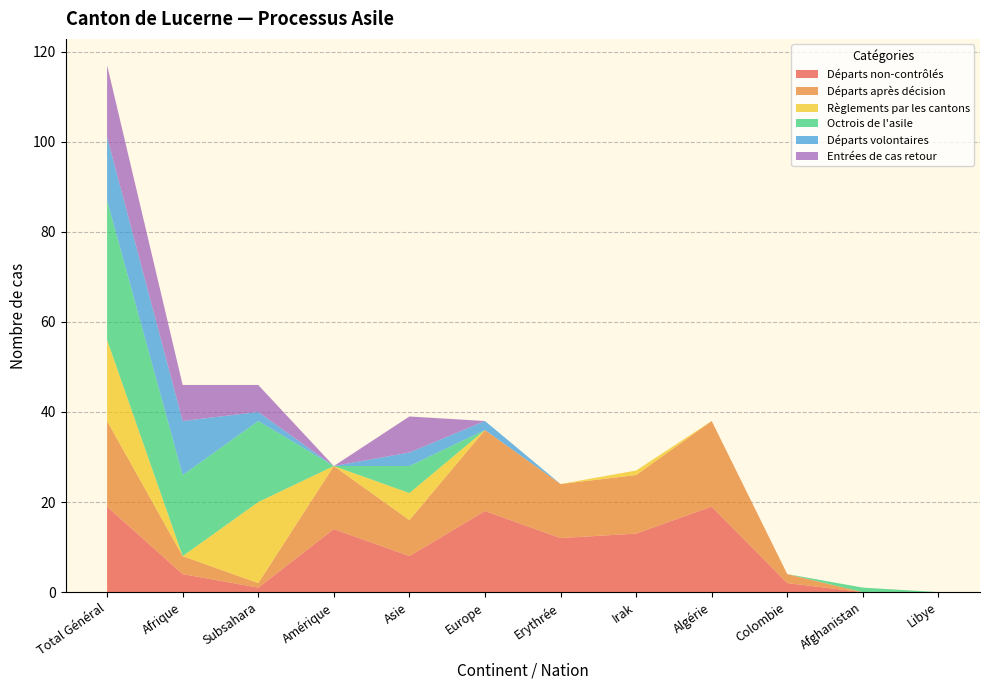

Reading right to left, transcribe all the data shown in this chart.

Départs non-contrôlés: Libye=0	Afghanistan=0	Colombie=2	Algérie=19	Irak=13	Erythrée=12	Europe=18	Asie=8	Amérique=14	Subsahara=1	Afrique=4	Total Général=19
Départs après décision: Libye=0	Afghanistan=0	Colombie=2	Algérie=19	Irak=13	Erythrée=12	Europe=18	Asie=8	Amérique=14	Subsahara=1	Afrique=4	Total Général=19
Règlements par les cantons: Libye=0	Afghanistan=0	Colombie=0	Algérie=0	Irak=1	Erythrée=0	Europe=0	Asie=6	Amérique=0	Subsahara=18	Afrique=0	Total Général=18
Octrois de l'asile: Libye=0	Afghanistan=1	Colombie=0	Algérie=0	Irak=0	Erythrée=0	Europe=0	Asie=6	Amérique=0	Subsahara=18	Afrique=18	Total Général=31
Départs volontaires: Libye=0	Afghanistan=0	Colombie=0	Algérie=0	Irak=0	Erythrée=0	Europe=2	Asie=3	Amérique=0	Subsahara=2	Afrique=12	Total Général=14
Entrées de cas retour: Libye=0	Afghanistan=0	Colombie=0	Algérie=0	Irak=0	Erythrée=0	Europe=0	Asie=8	Amérique=0	Subsahara=6	Afrique=8	Total Général=16